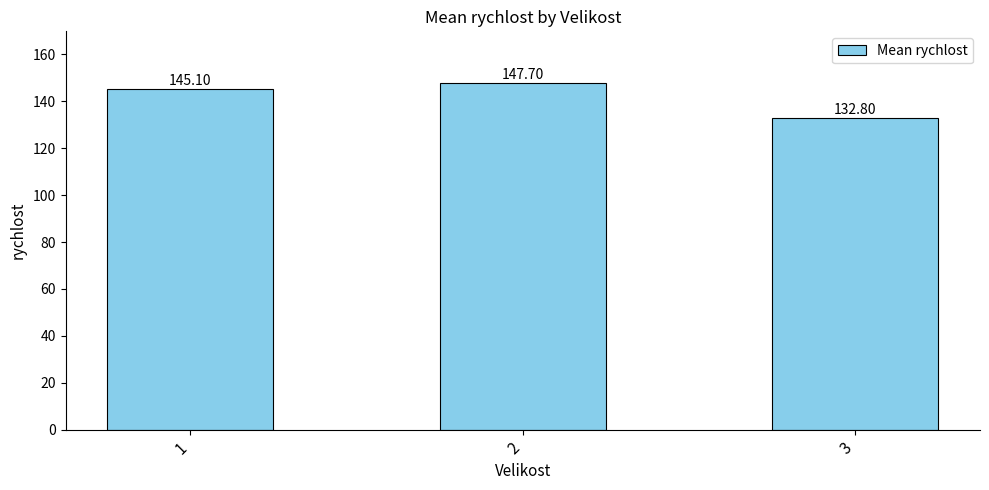

What is the value of the 3rd bar from the left?

132.8